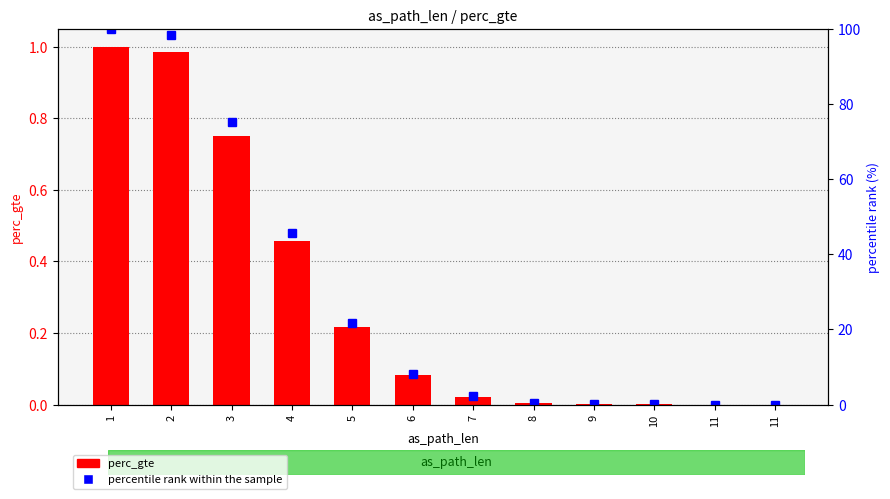

Where does the percentile rank within the sample series first go above 8?

1